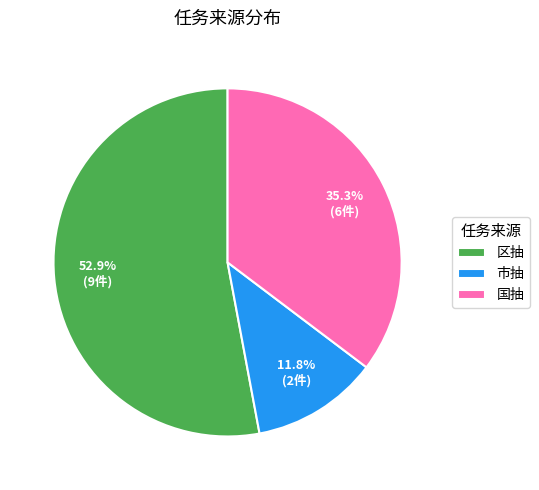

To the nearest percent, what is the average slice percentage?

33%